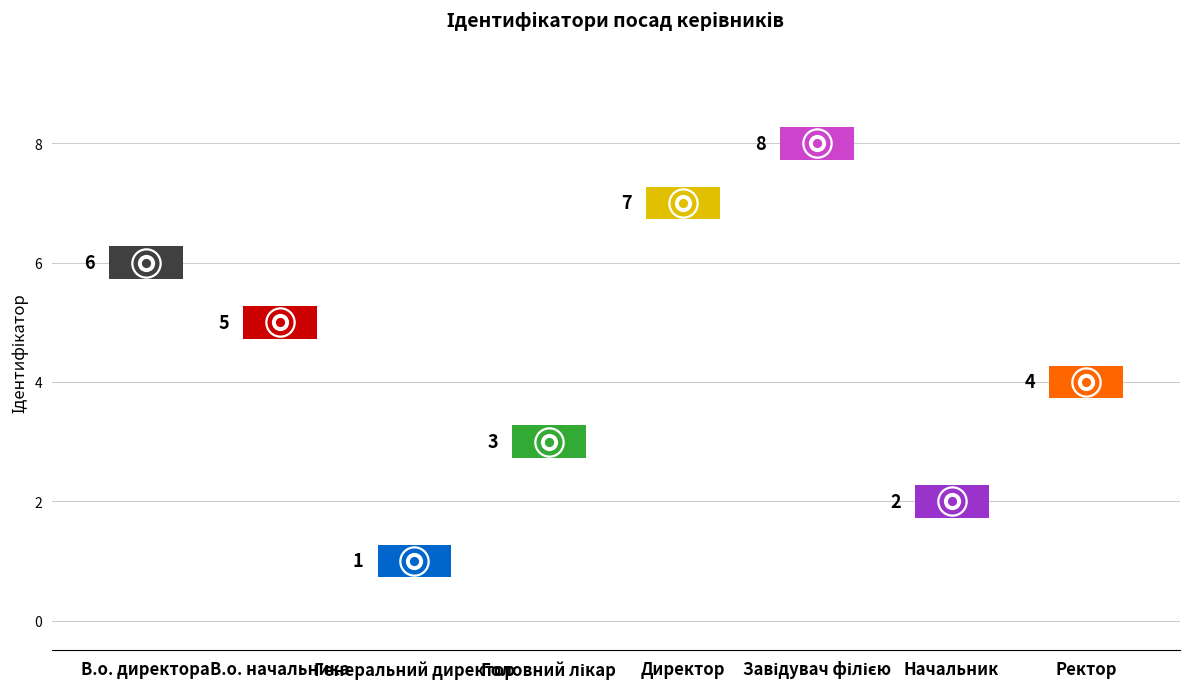

What is the ratio of the value at Начальник to the value at Генеральний директор?

2.0